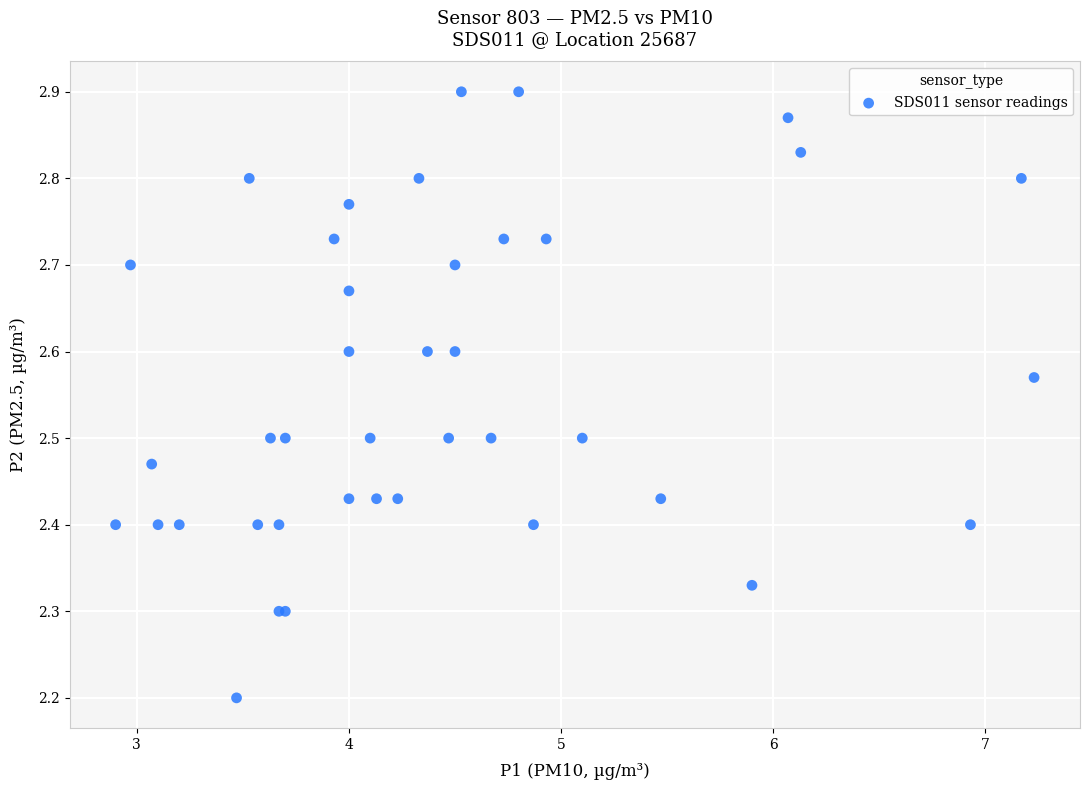

What Y value in the scatter plot is closest to 2?

2.2